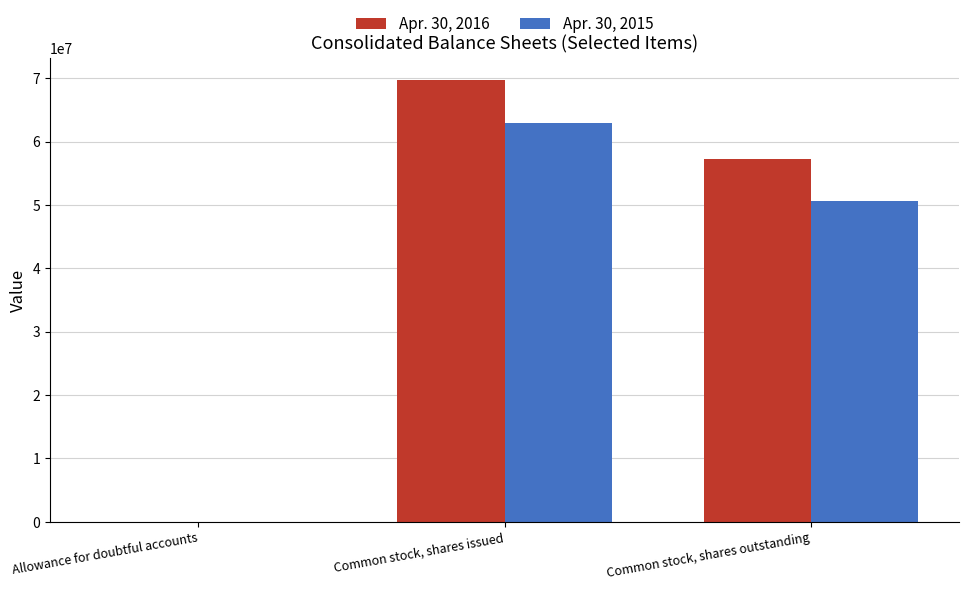

At which label is Apr. 30, 2015 closest to 31436479?

Common stock, shares outstanding